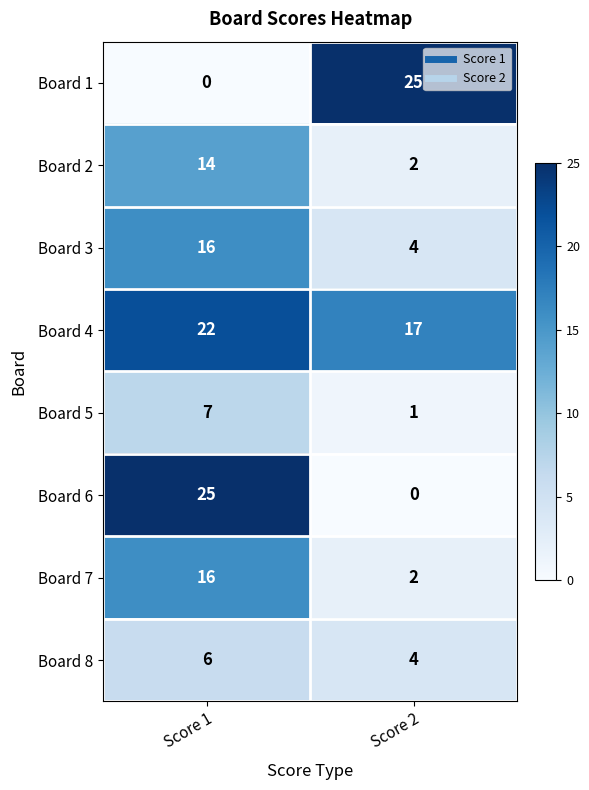

What is the difference between the highest and lowest values at Score 2?

25